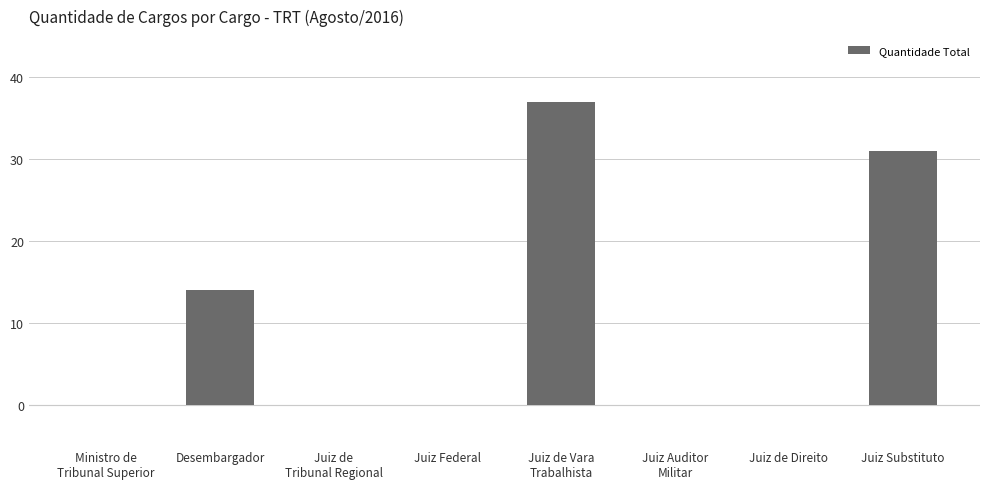

What is the maximum value shown in the chart?

37